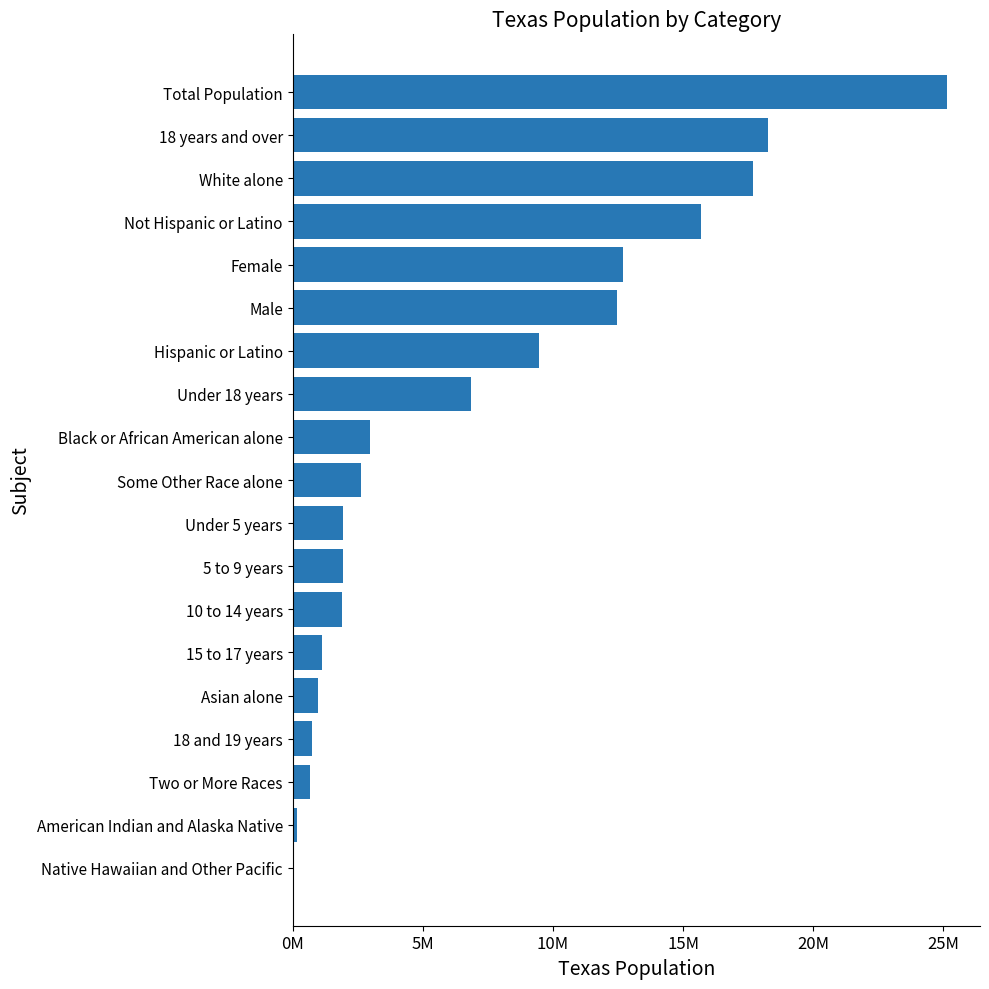

How many bars are there in total?

19